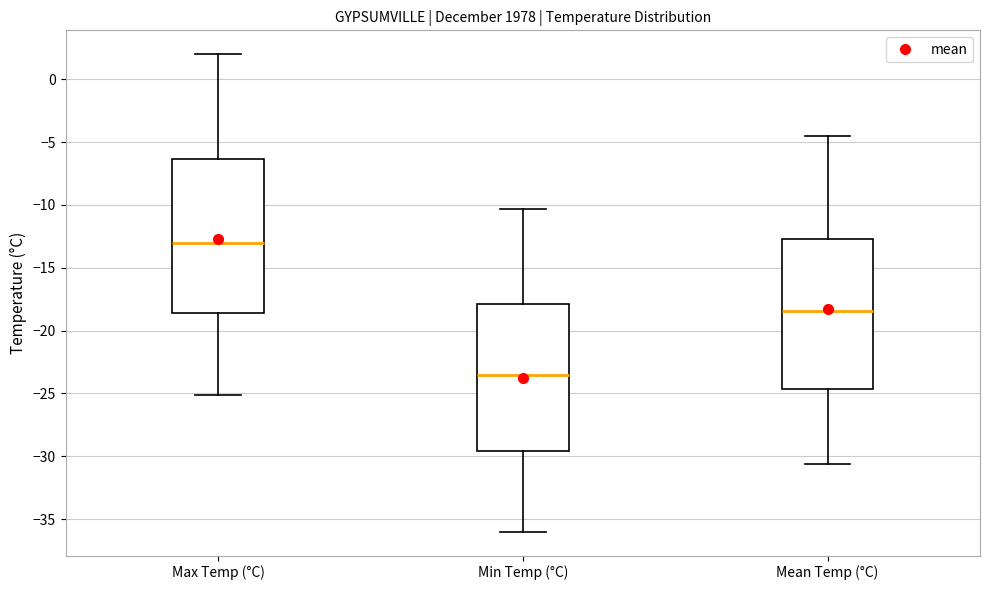

Which box's median line is the lowest?

Min Temp (°C)